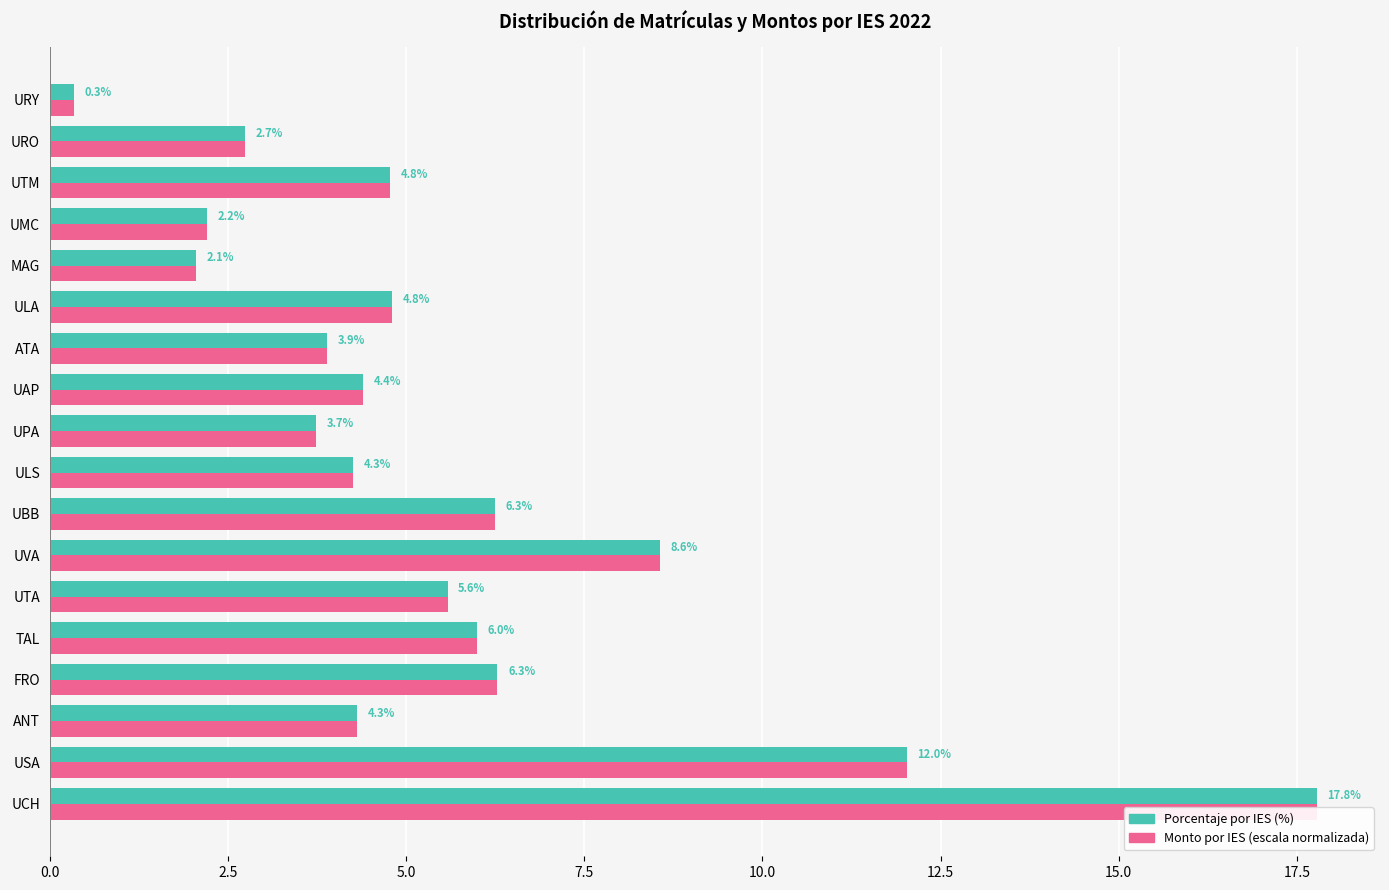

What value does the Porcentaje por IES (%) series have at 10?

4.4